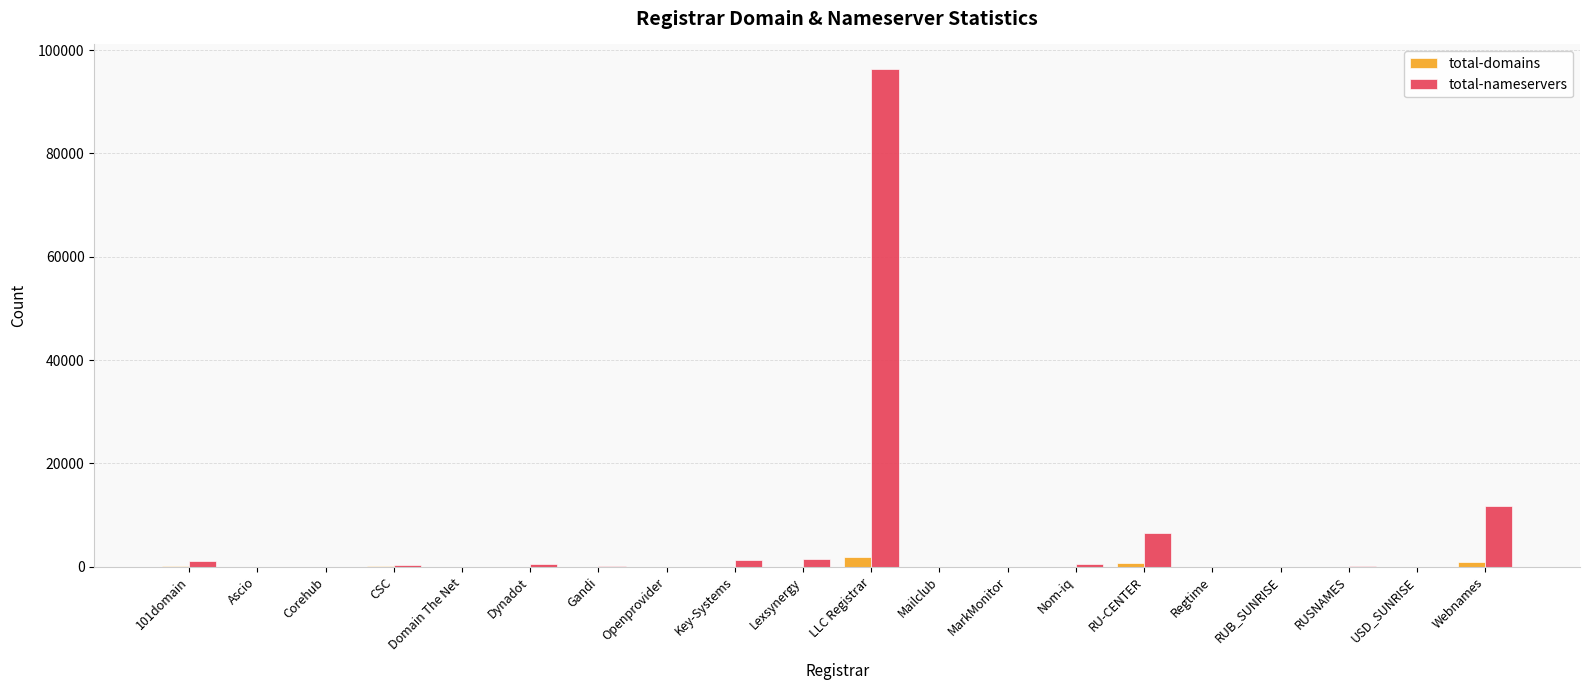

At which label is total-nameservers closest to 48142?

Webnames